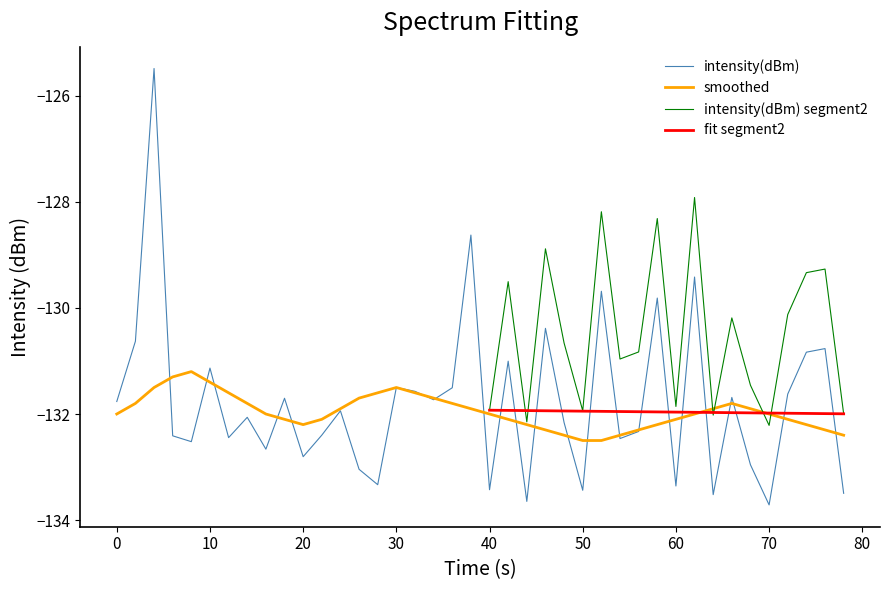

What is the value of the smoothed point at the 20th from the left?

-131.9